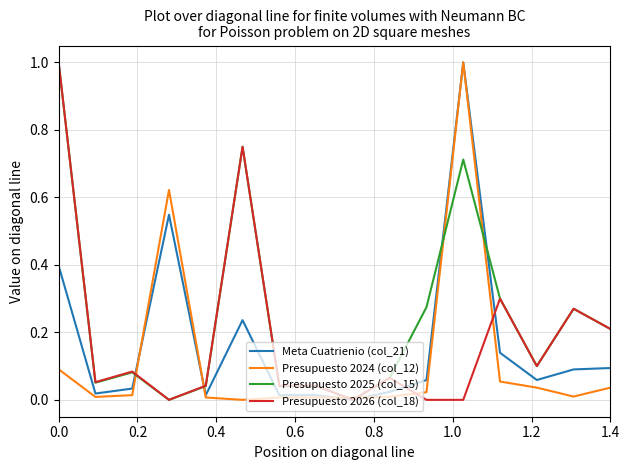

Which series has the largest total across all categories?

Presupuesto 2025 (col_15)